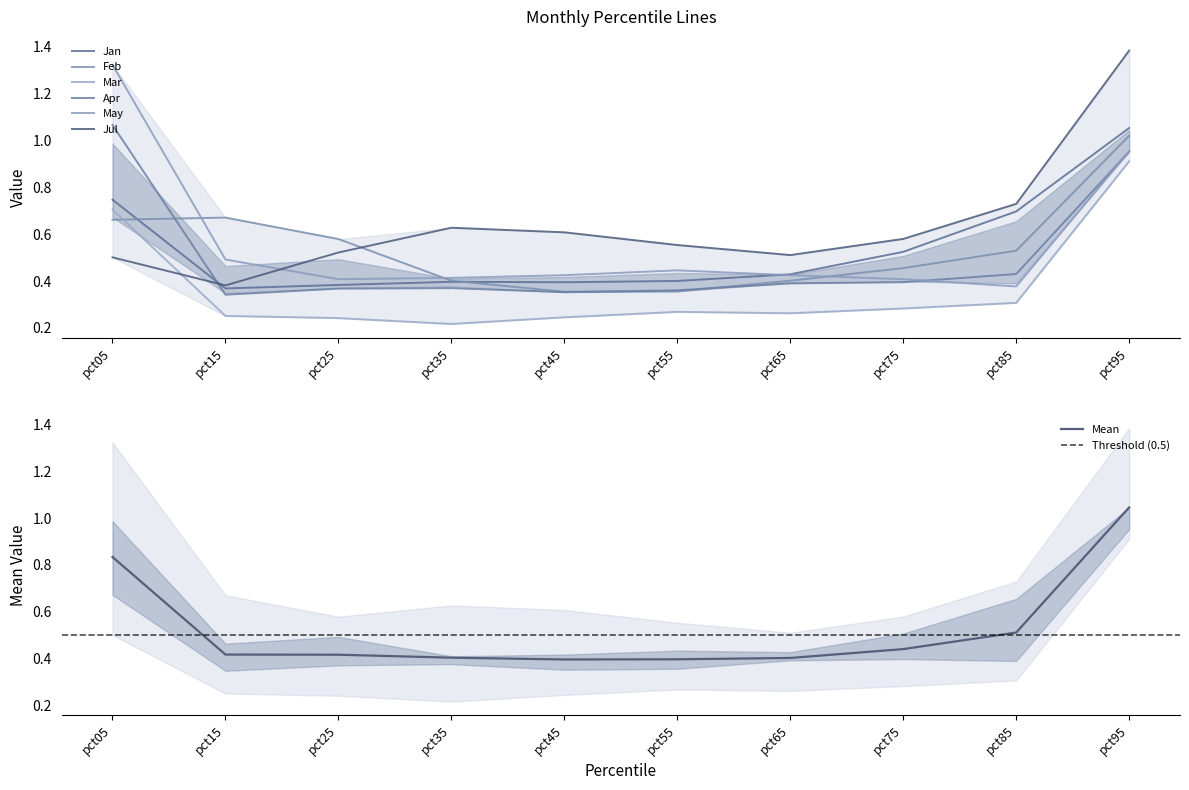

What is the value of the Jul point at the 8th from the left?

0.6